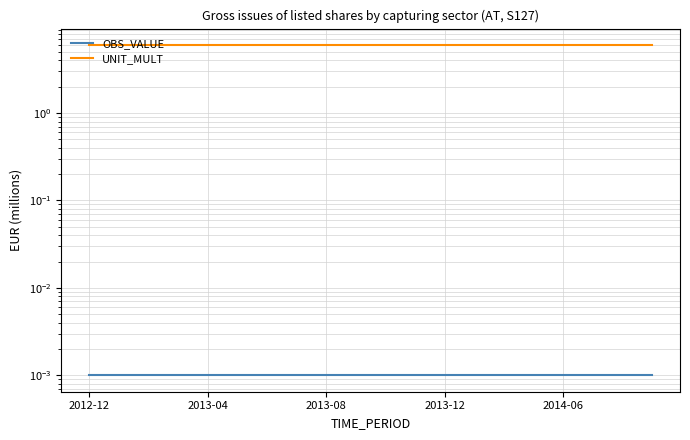

True or false: OBS_VALUE and UNIT_MULT intersect in this chart.

False